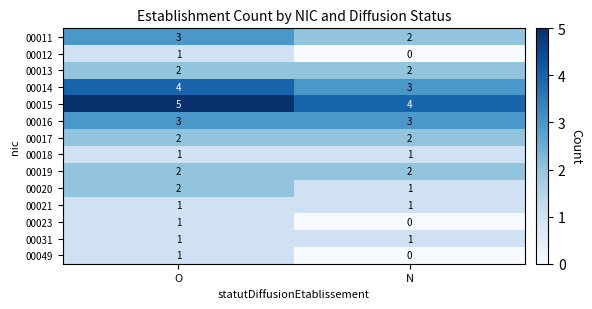

How many categories are shown in the chart?

2